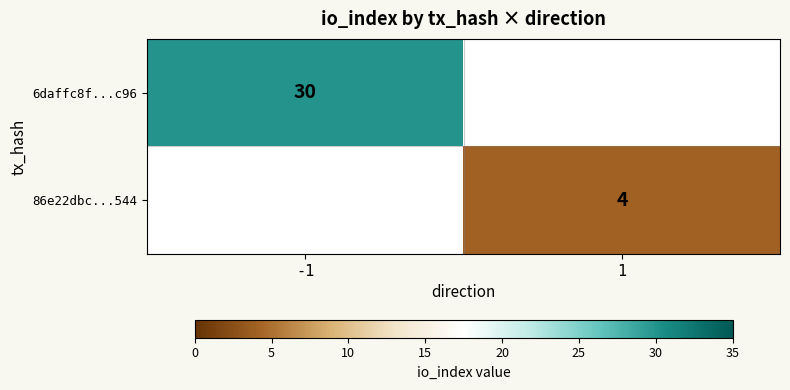

Which has a higher value, 1 or -1?

-1